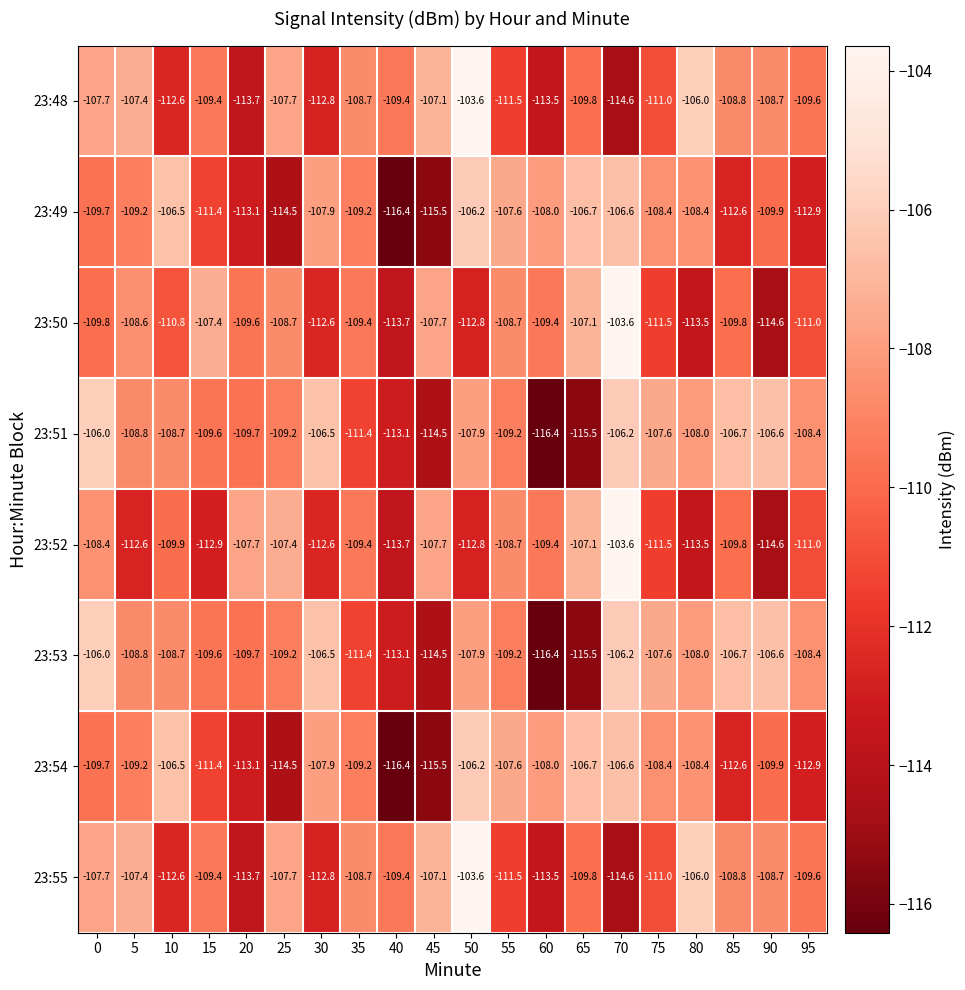

What is the minimum value for 23:52?

-114.6